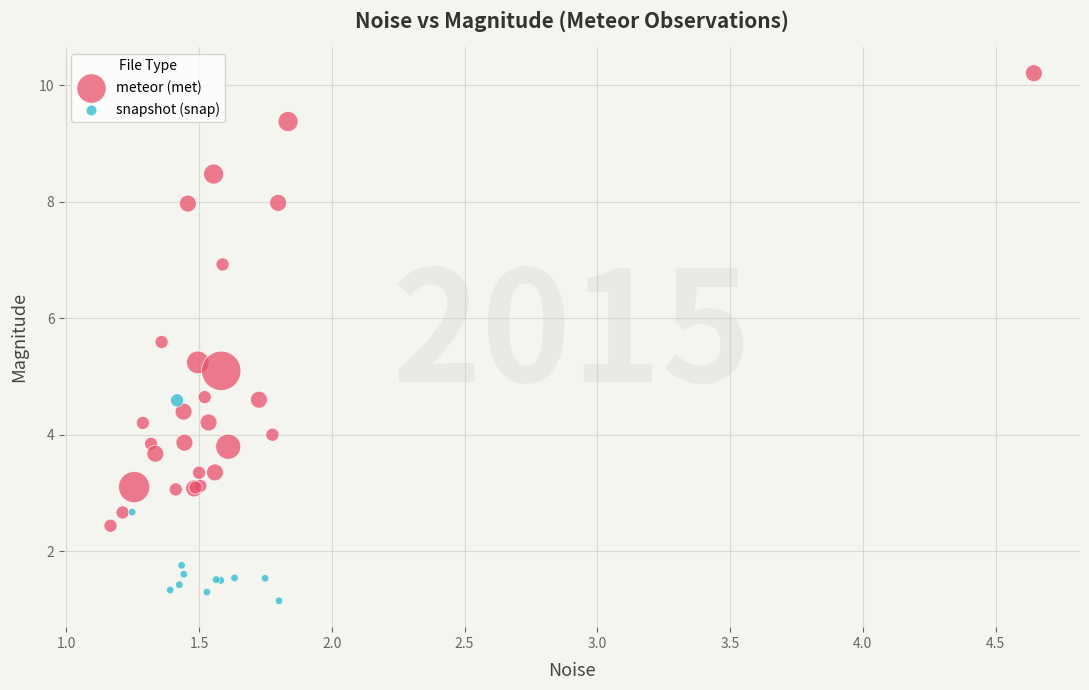

Which series contains the lowest Y value?

snapshot (snap)